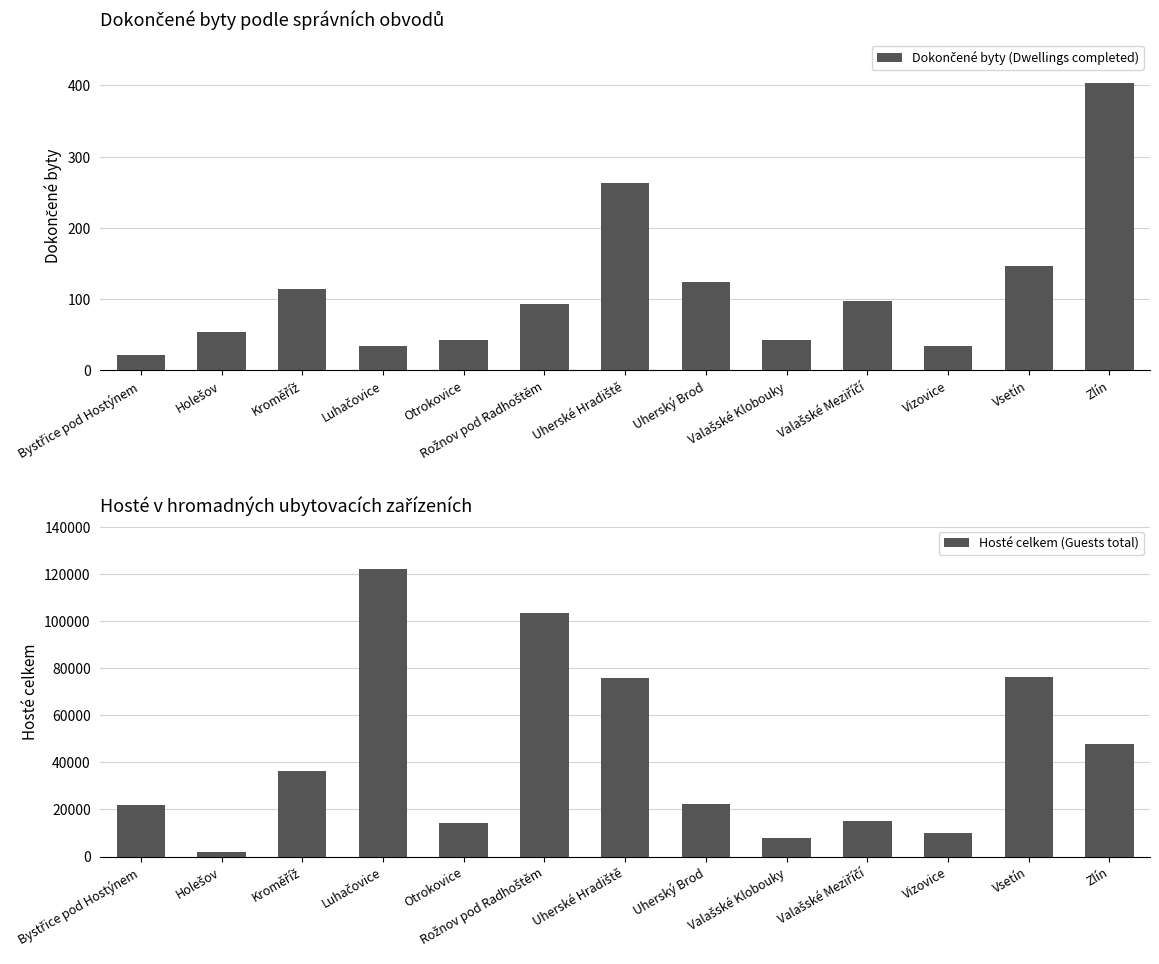

Reading right to left, list all the values displayed in this chart.

Dokončené byty (Dwellings completed): Zlín=404	Vsetín=146	Vizovice=34	Valašské Meziříčí=97	Valašské Klobouky=42	Uherský Brod=124	Uherské Hradiště=263	Rožnov pod Radhoštěm=93	Otrokovice=43	Luhačovice=34	Kroměříž=114	Holešov=54	Bystřice pod Hostýnem=21
Hosté celkem (Guests total): Zlín=47820	Vsetín=76222	Vizovice=10176	Valašské Meziříčí=15186	Valašské Klobouky=7658	Uherský Brod=22116	Uherské Hradiště=75632	Rožnov pod Radhoštěm=103364	Otrokovice=14220	Luhačovice=122269	Kroměříž=36461	Holešov=2122	Bystřice pod Hostýnem=21982